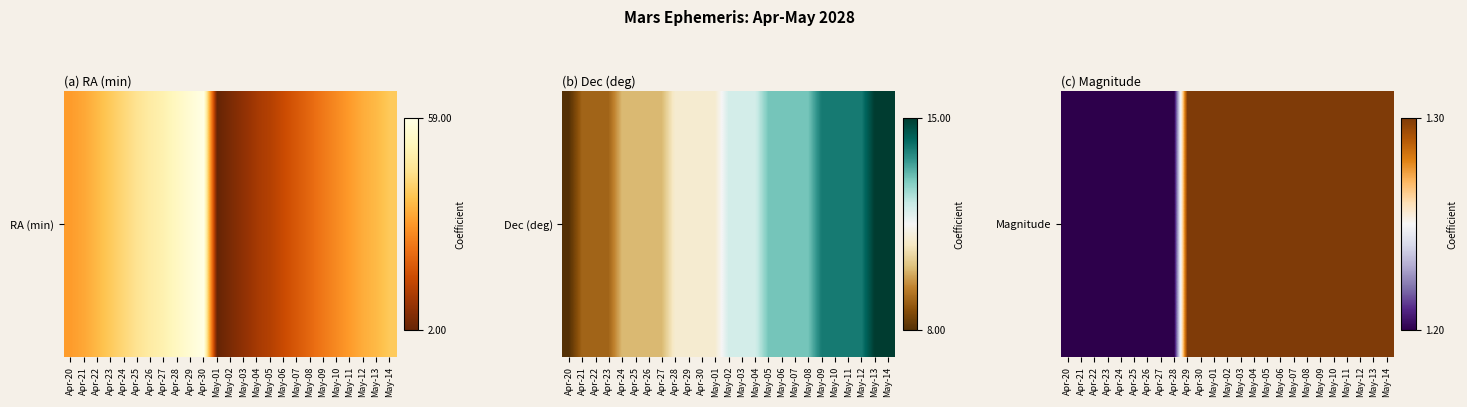

How many values are between 1 and 2?

25